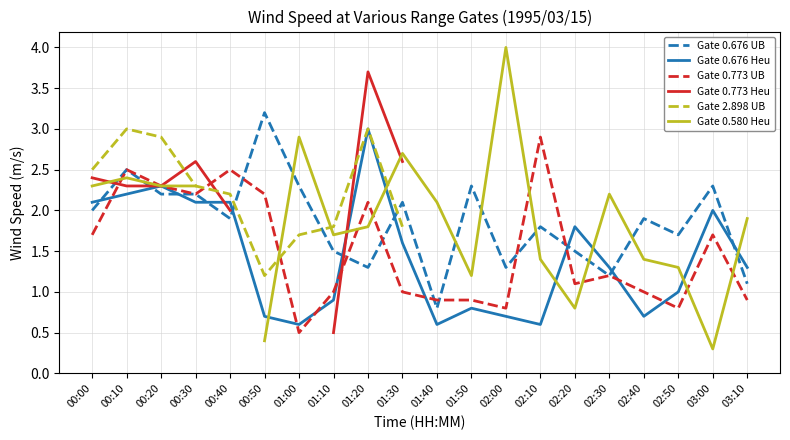

What are all the series names shown in the legend?

Gate 0.676 UB, Gate 0.676 Heu, Gate 0.773 UB, Gate 0.773 Heu, Gate 2.898 UB, Gate 0.580 Heu